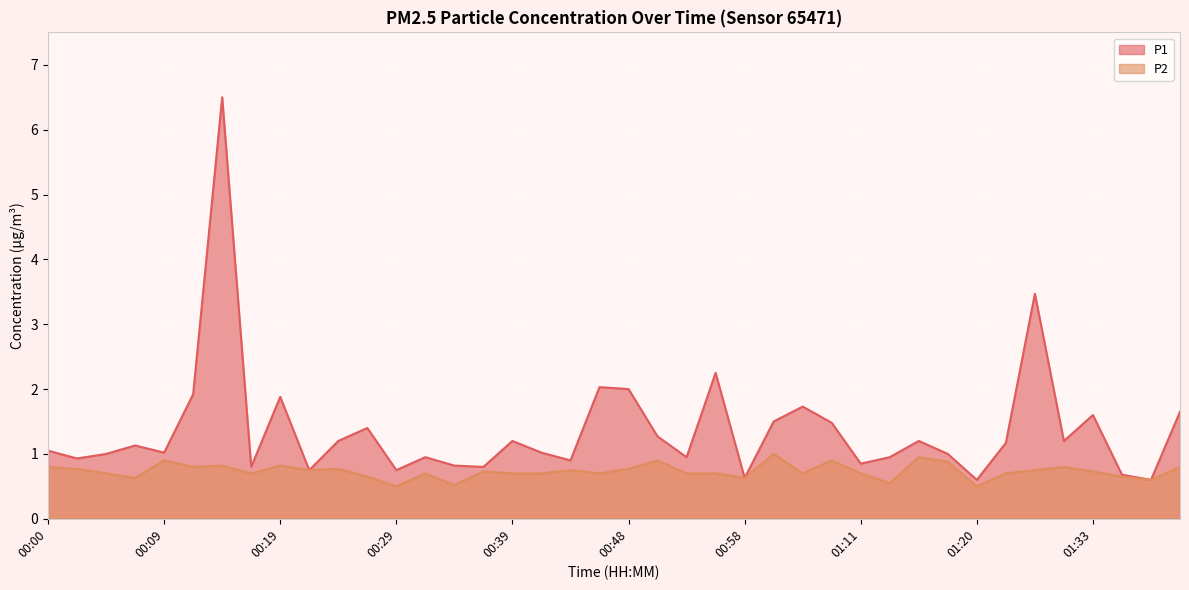

Does the chart display data point markers on the line(s)?

No